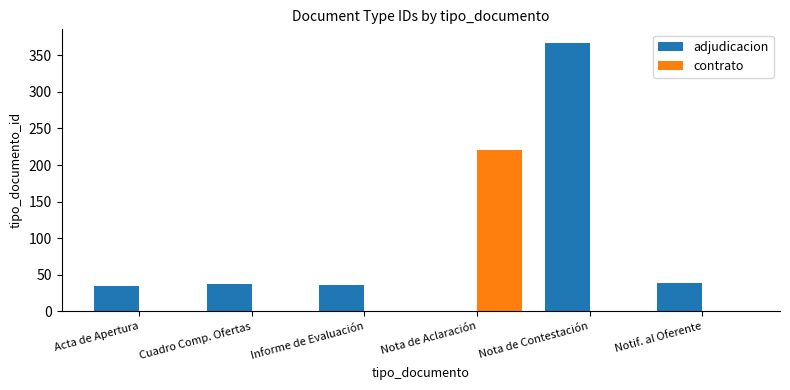

At which category is the sum across all series the highest?

Nota de Contestación